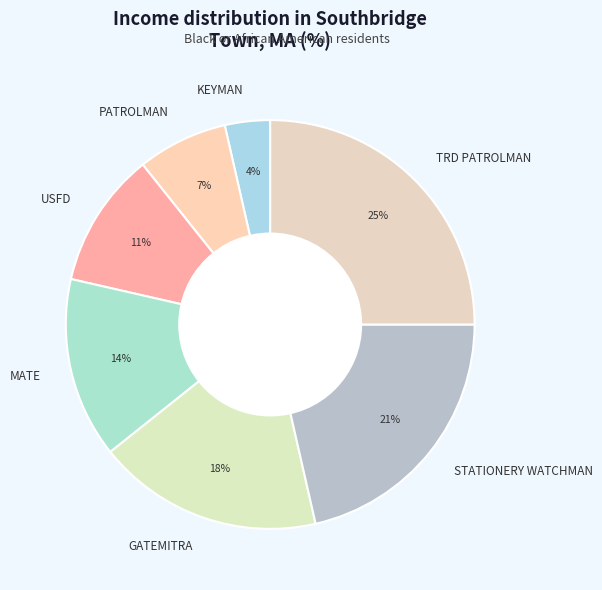

What is the smallest slice in the pie chart?

KEYMAN